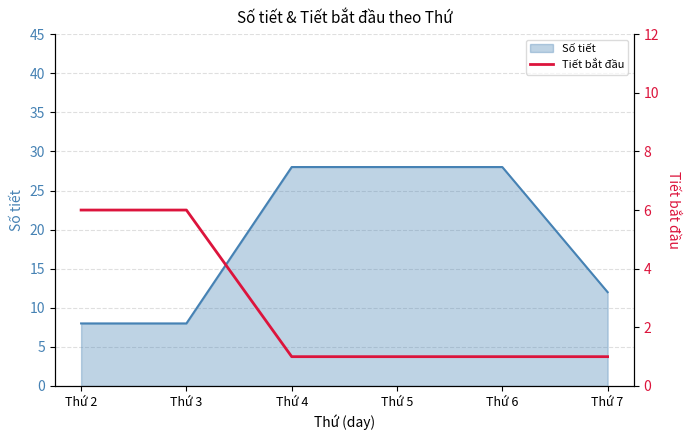

What is the minimum value for Số tiết?

8